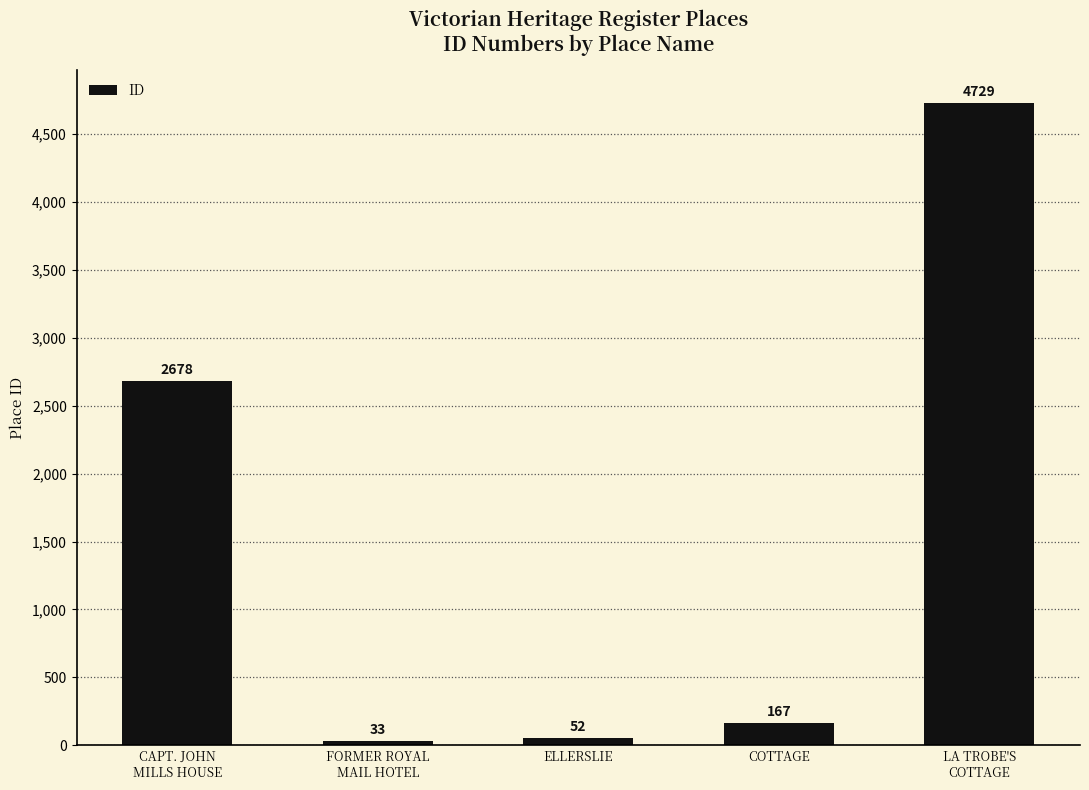

What is the change in value from COTTAGE to LA TROBE'S
COTTAGE?

+4562